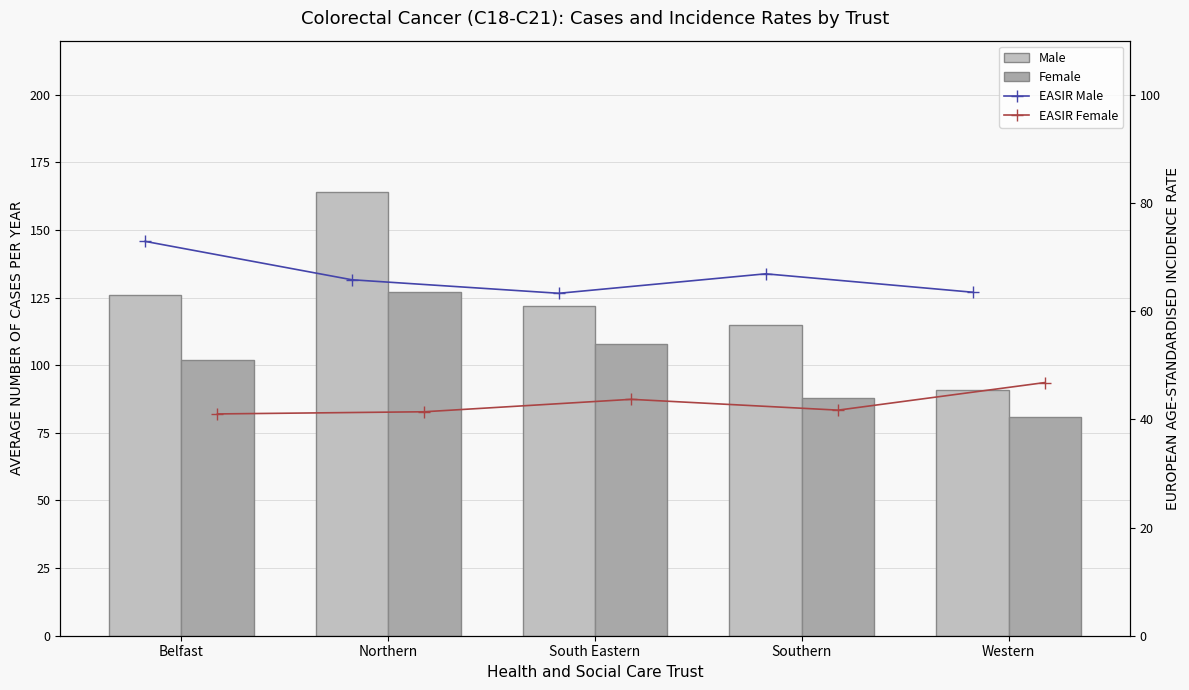

Count the Female values in the range 88 to 108.

3